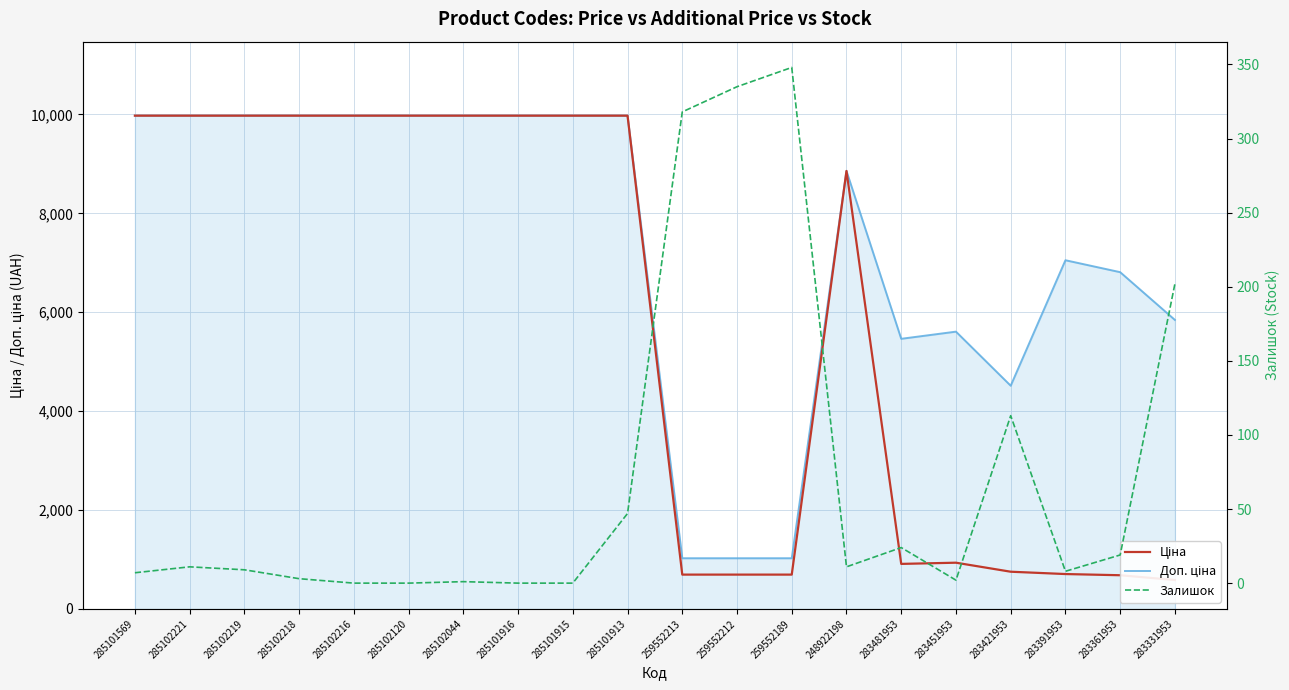

Is the value of Доп. ціна at 285102044 greater than the value of Ціна at 285102044?

No